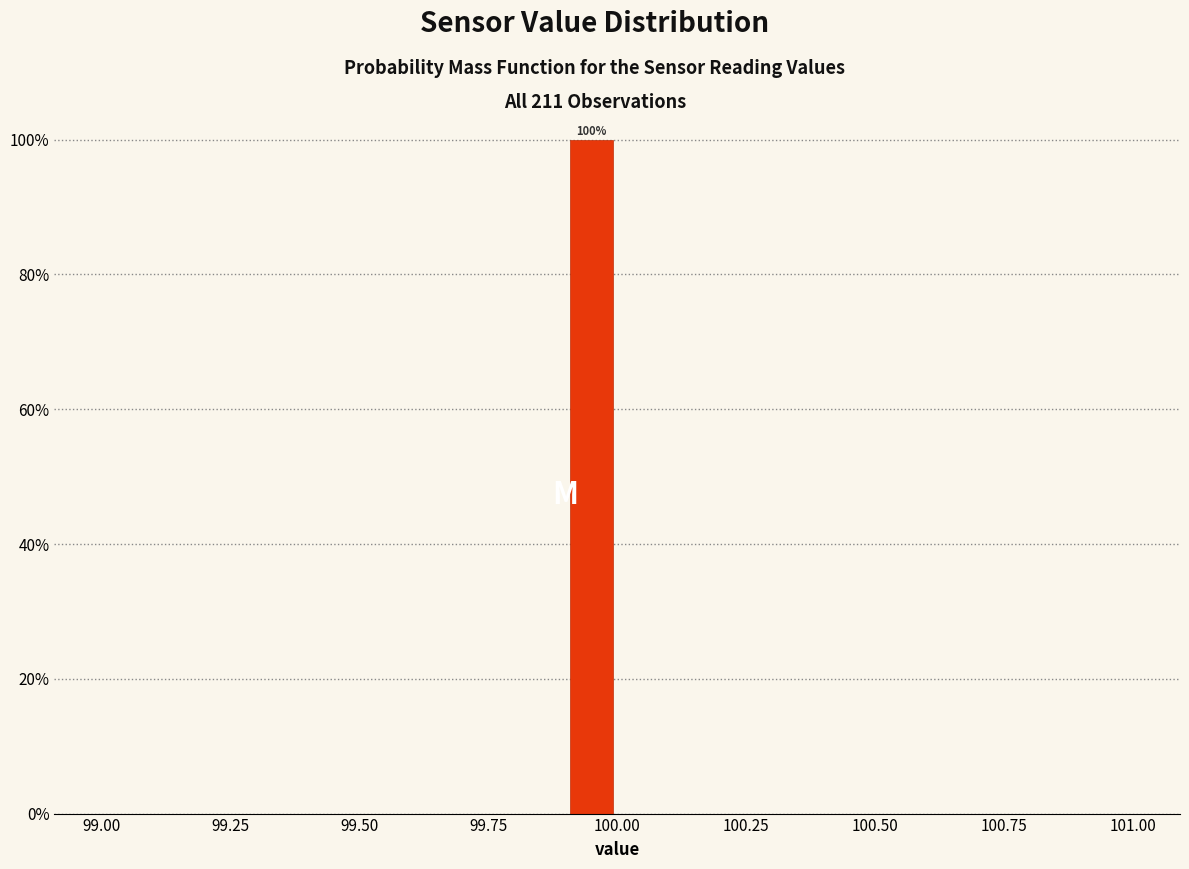

Around what value on the x-axis is the tallest bar? Give the approximate position of its centre, as read against the axis.

99.95